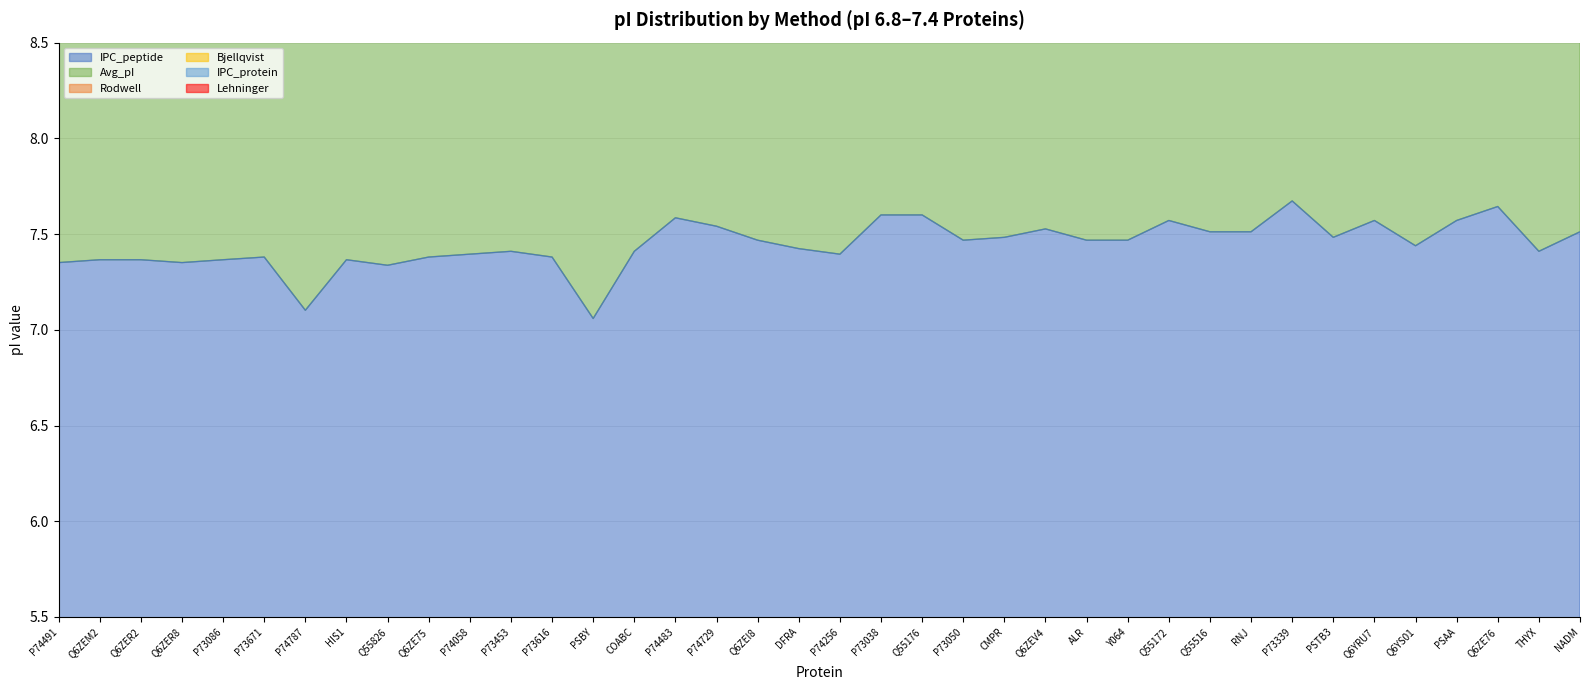

What is the average value of the Rodwell series?

29.6